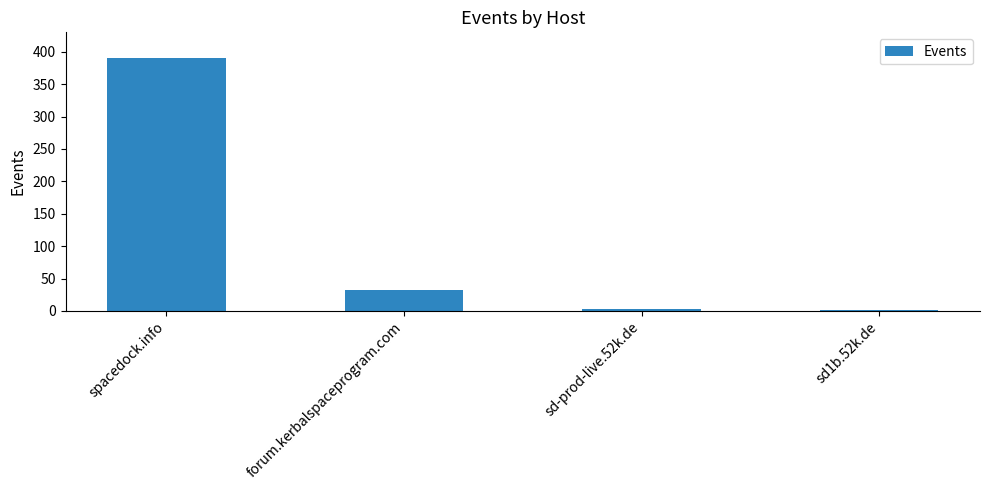

True or false: the data shows 50 at forum.kerbalspaceprogram.com.

False